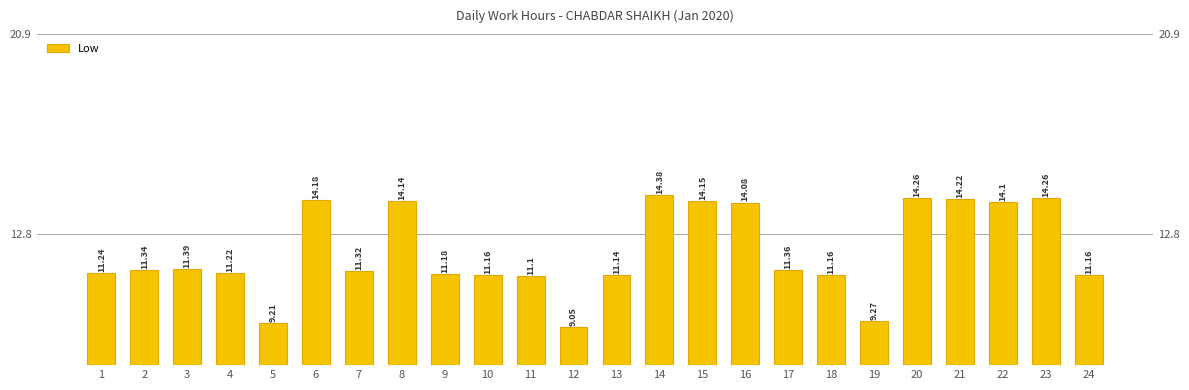

Count the number of categories in the chart.

24